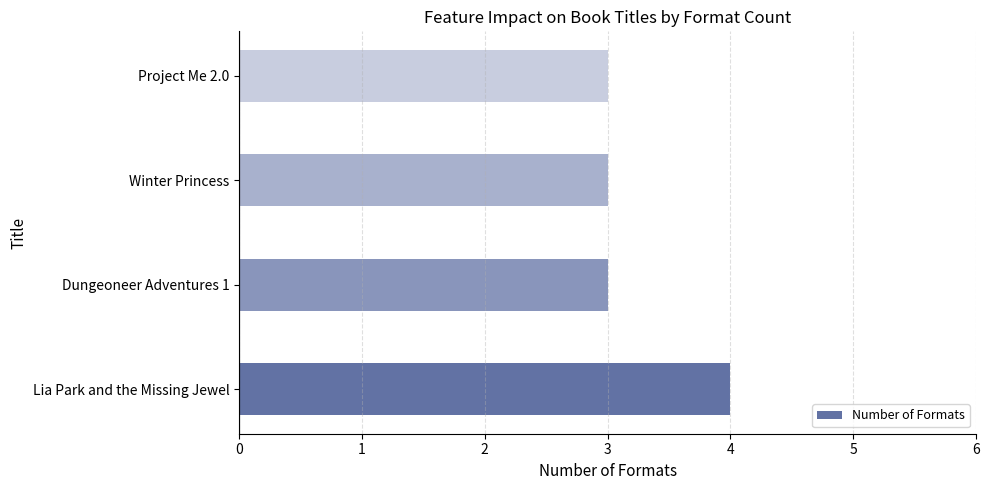

What value does the data have at Winter Princess?

3